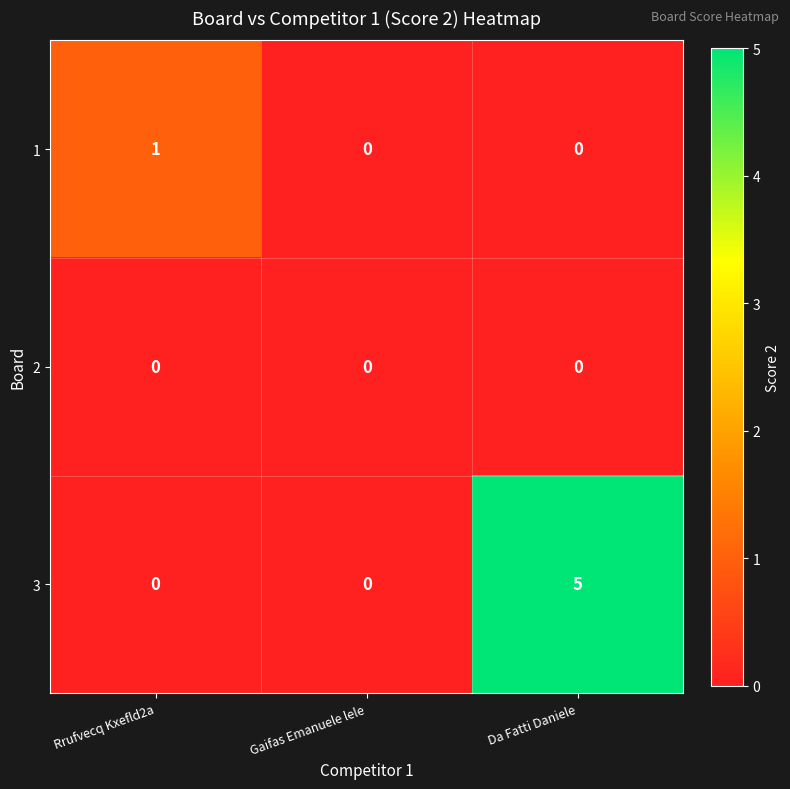

Reading left to right, what are all the values shown in this chart?

1: 1	0	0
2: 0	0	0
3: 0	0	5